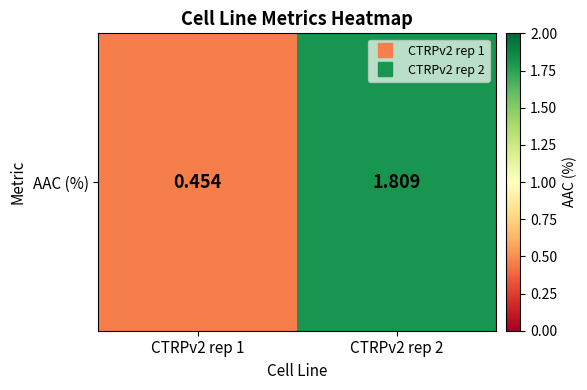

Reading left to right, extract all data points from this chart.

0.5	1.8